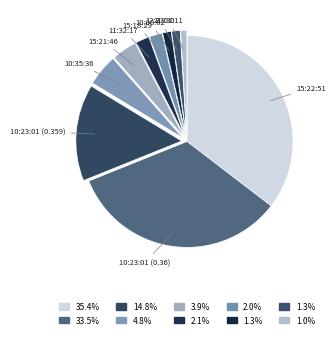

Is there any slice that represents more than half of the pie?

No